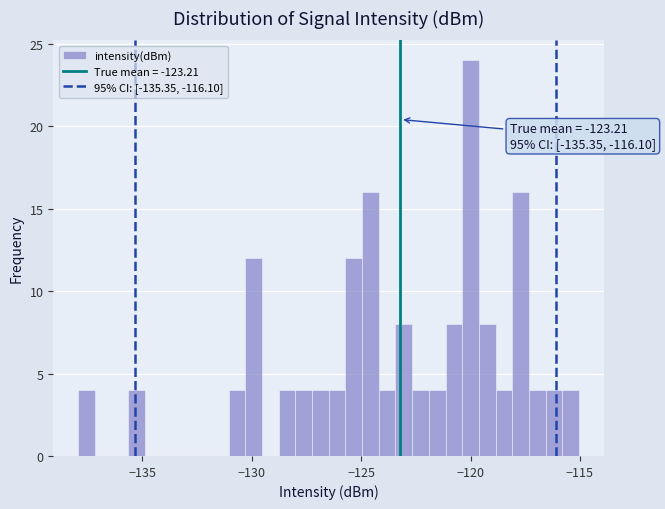

Read against the x-axis, roughly where is the centre of the tallest bar?

-120.0